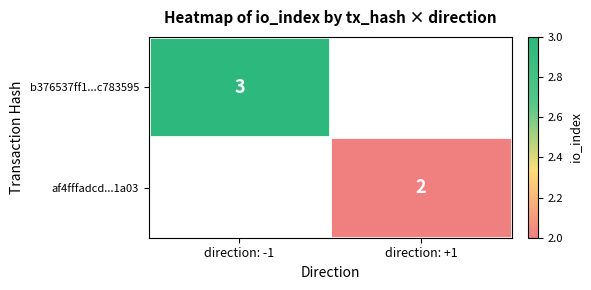

The value of b376537ff1...c783595 at direction: -1 is 5. True or false?

False